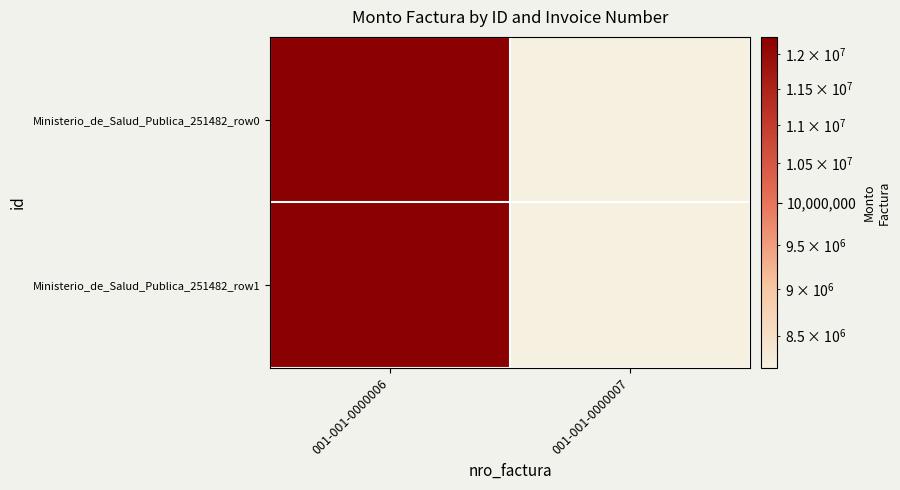

Which series changed the most between 001-001-0000006 and 001-001-0000007?

Ministerio_de_Salud_Publica_251482_row0